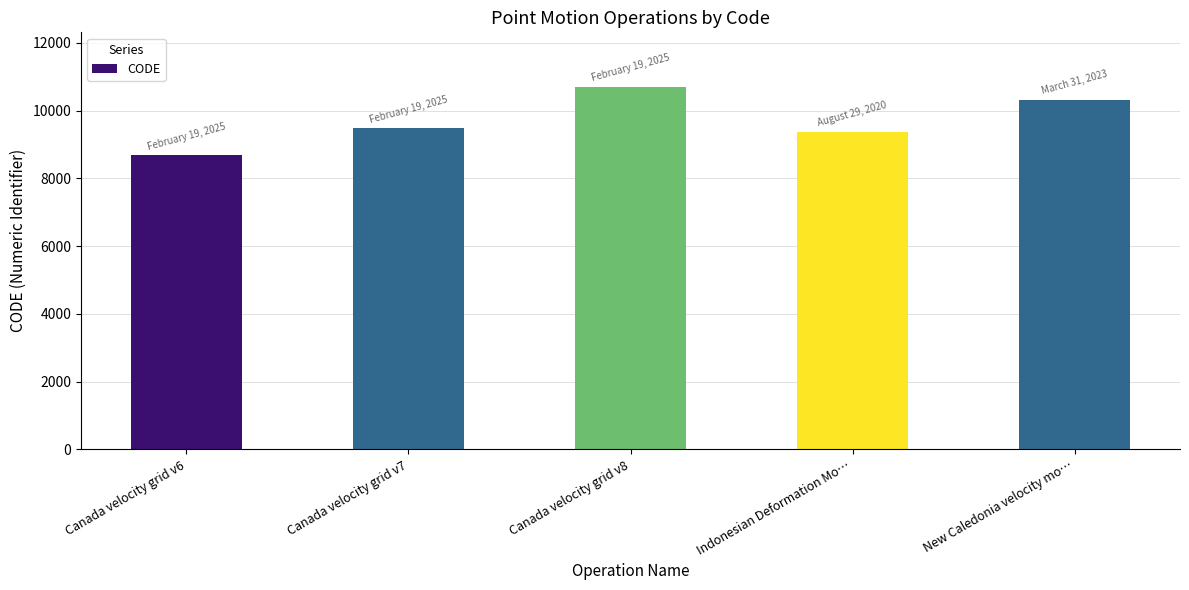

What is the label of the 1st bar from the left?

Canada velocity grid v6